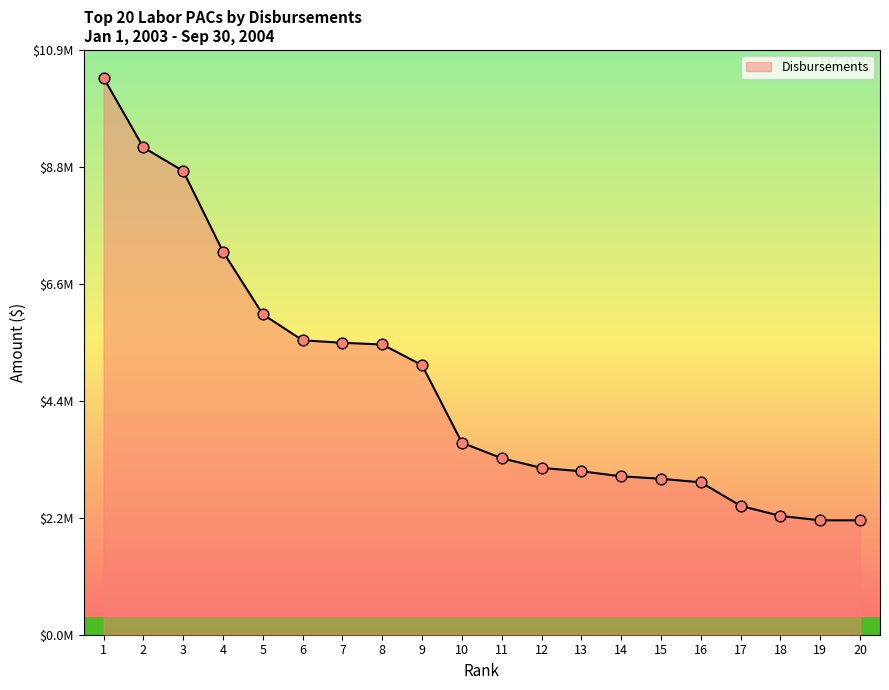

Approximately how many times larger is the value at 17 compared to 15?

0.8